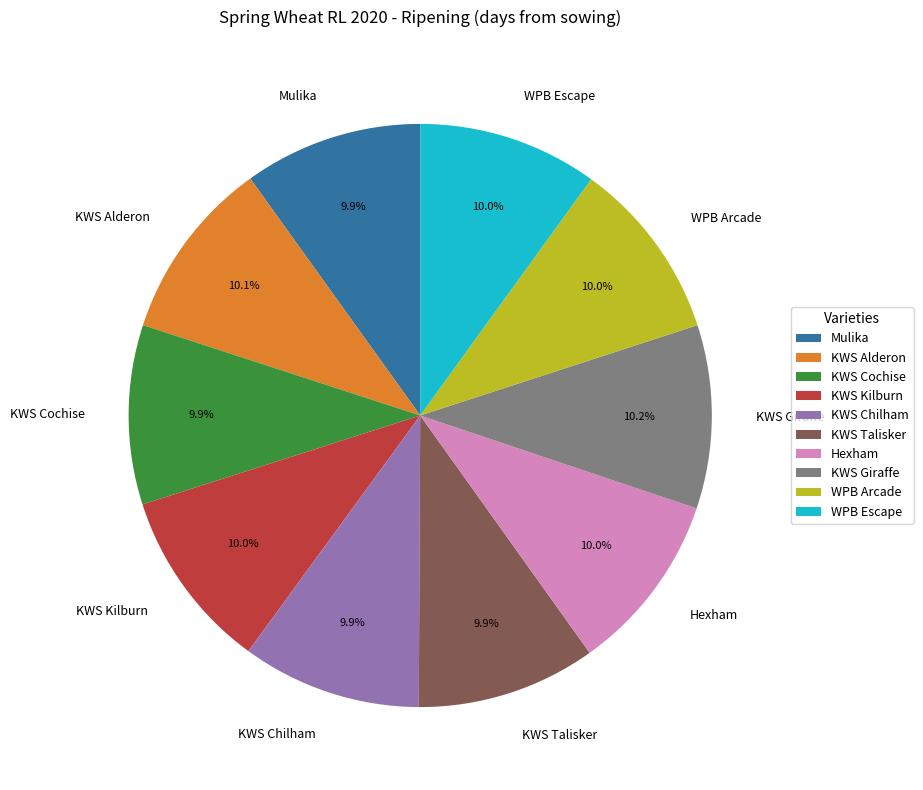

Does any single category account for the majority?

No